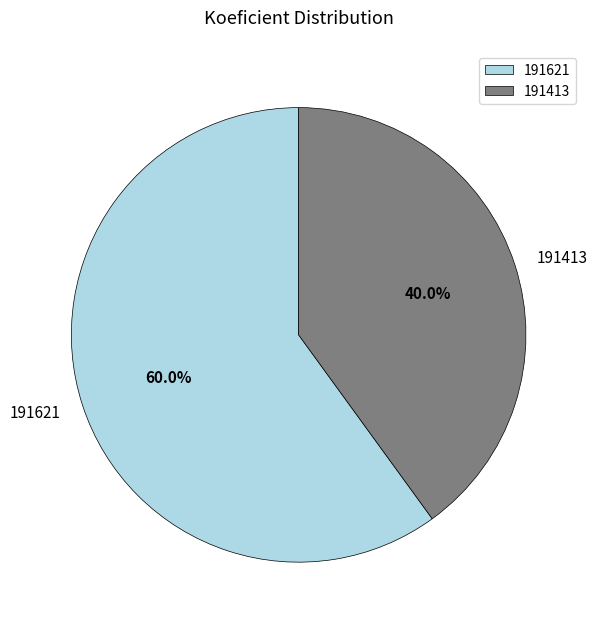

What portion of the pie excludes 191413?

60.0%